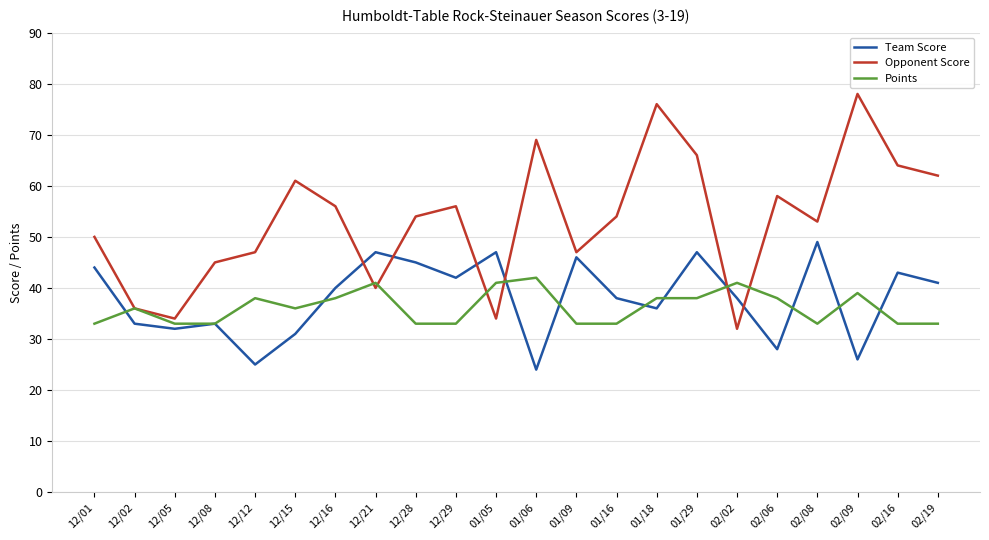

At which category does Opponent Score reach its first local peak?

12/15